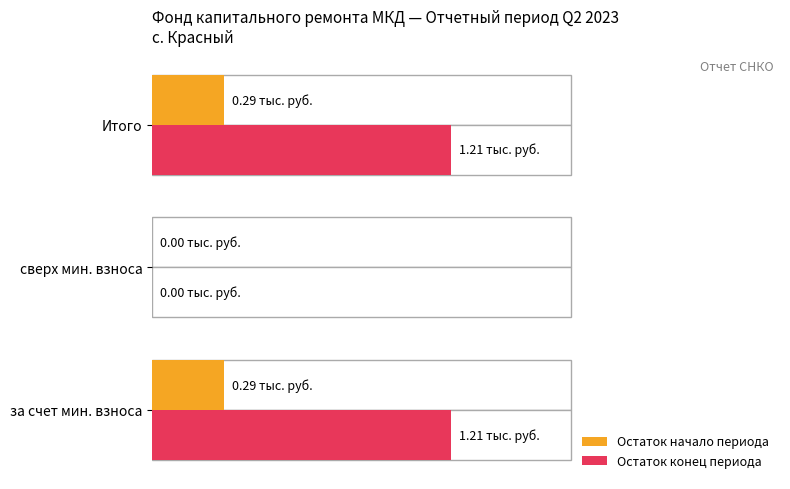

List the series in order of their overall mean, lowest first.

Остаток начало периода, Остаток конец периода